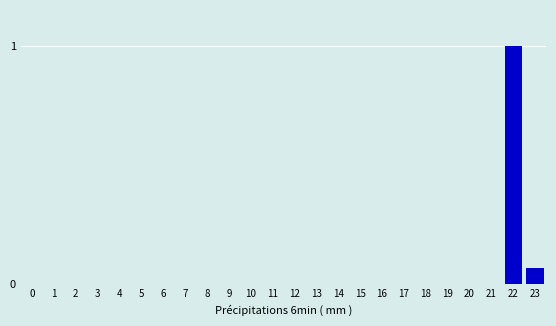

Is it true that the value at 12 is 0.5?

False